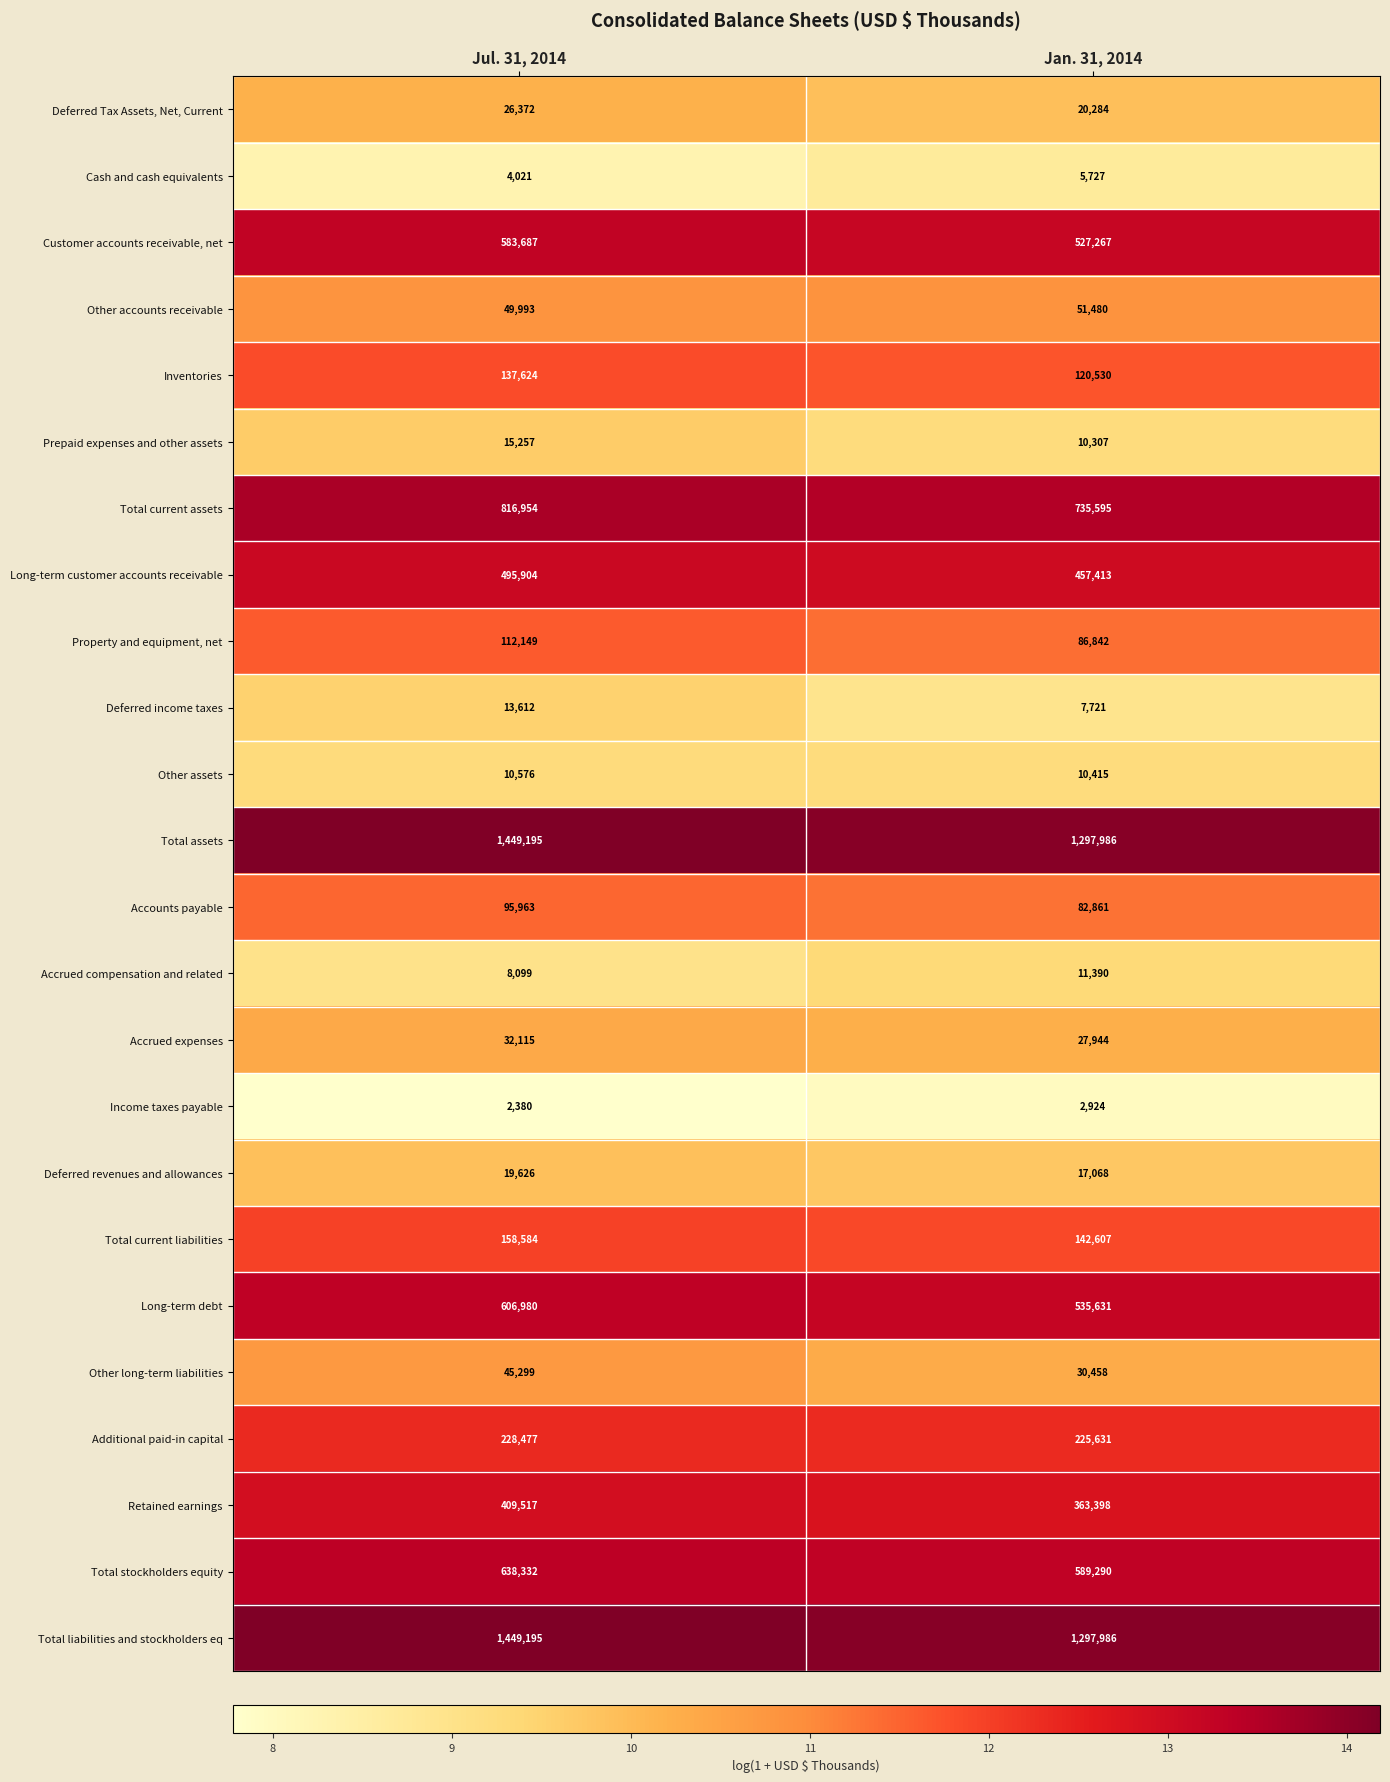

What is the difference between the highest and lowest values at Jul. 31, 2014?

1446815